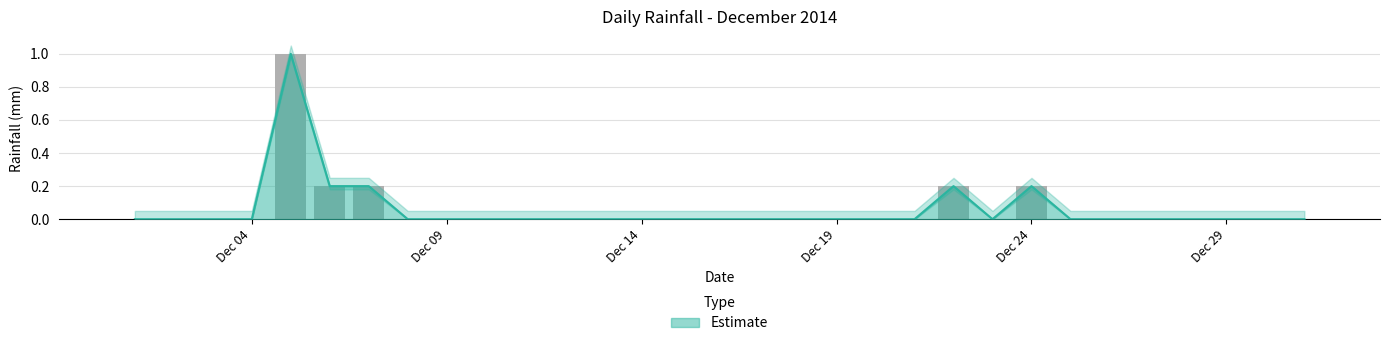

How many bars are there in total?

31